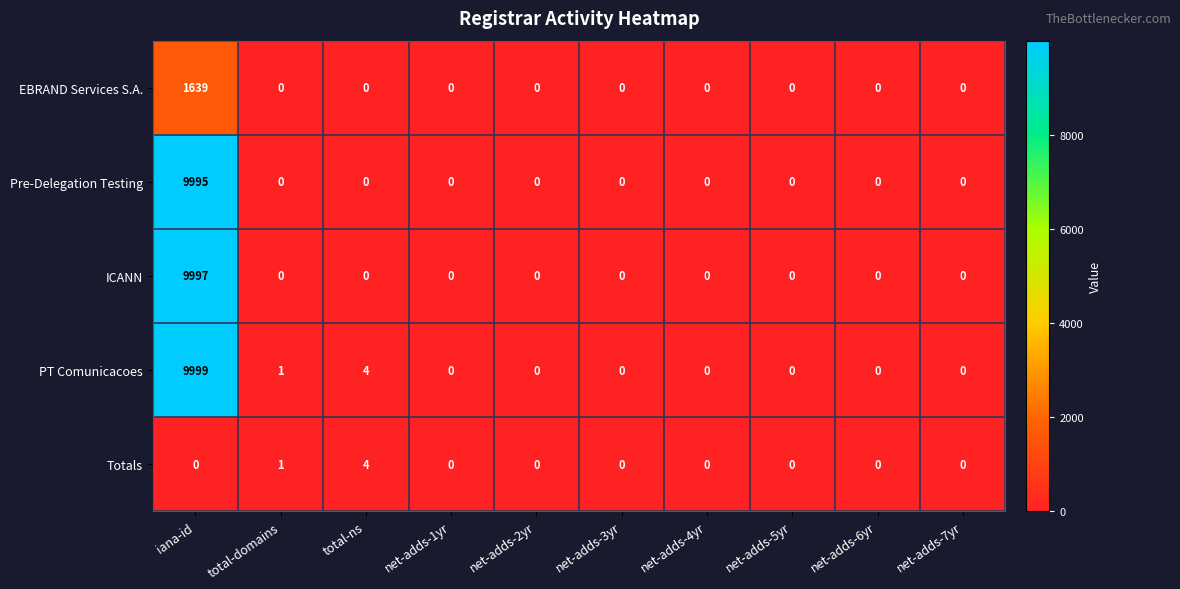

True or false: ICANN has a value of 0 at net-adds-3yr.

True